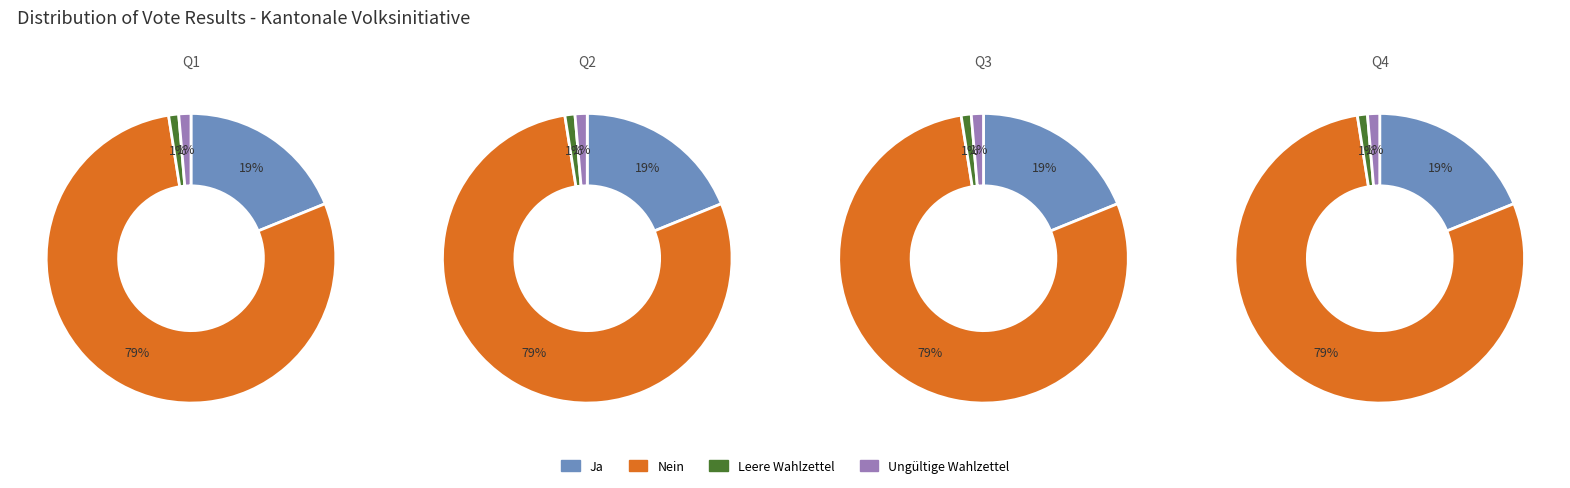

To the nearest percent, what is the average slice percentage?

25%